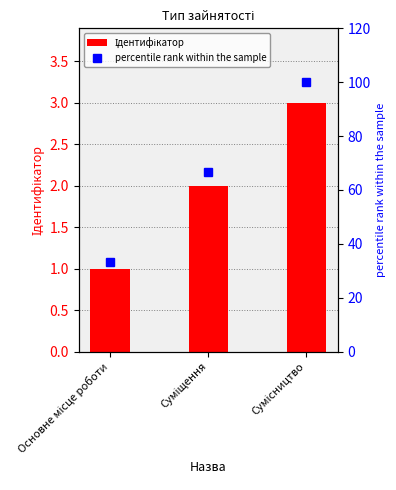

What is the difference between the second highest and minimum values in the Ідентифікатор series?

1.0